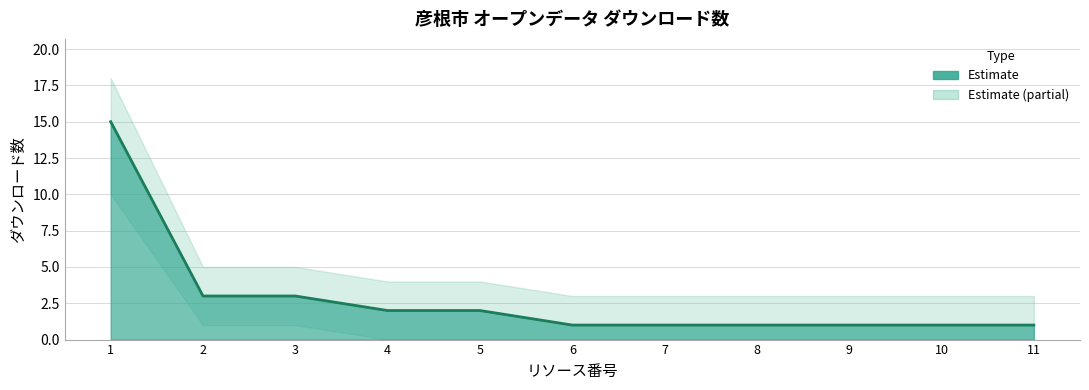

Reading left to right, what are all the values shown in this chart?

15	3	3	2	2	1	1	1	1	1	1